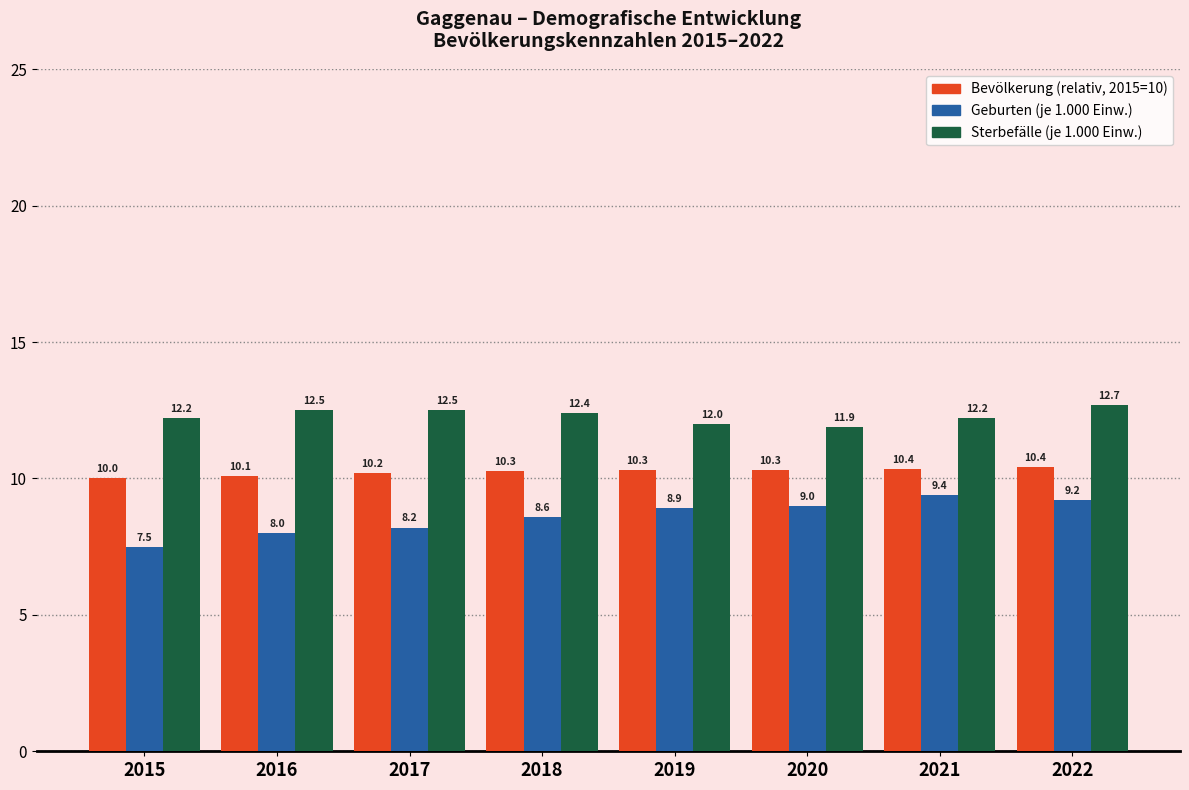

What is the spread (max minus min) of values at 2018?

3.8